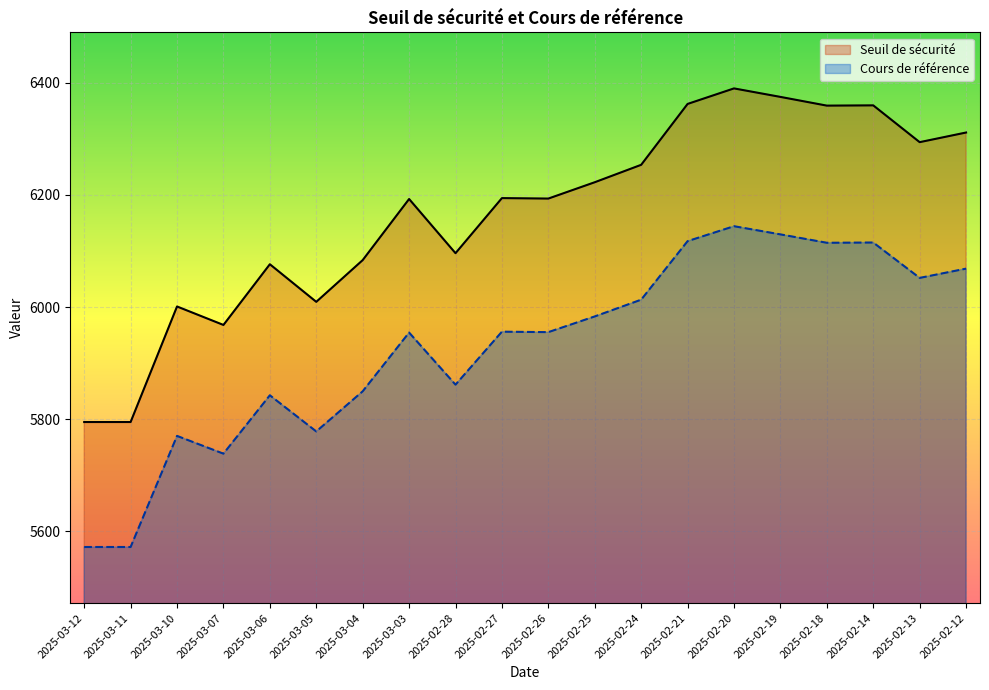

How many series are shown in this chart?

2